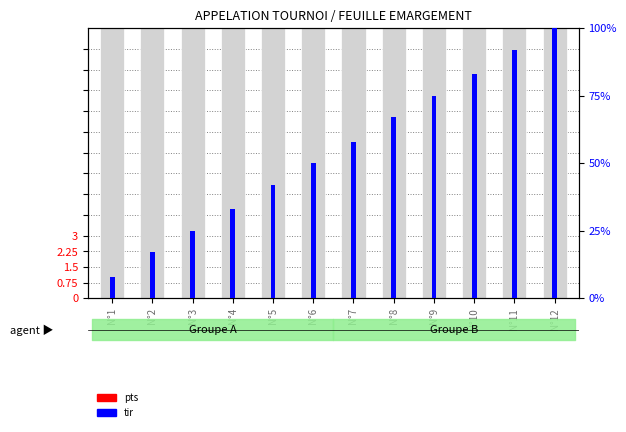

List the series in order of their overall mean, highest first.

tir, pts